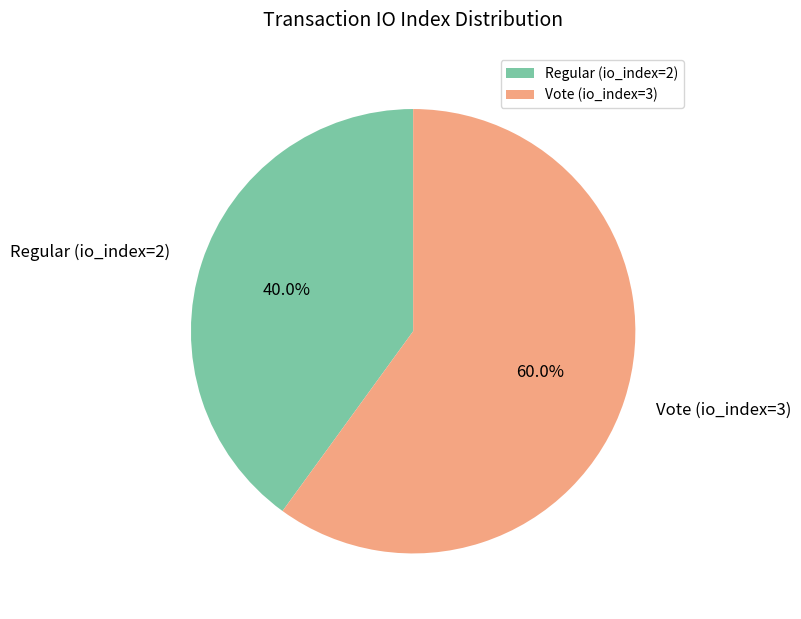

Between Regular (io_index=2) and Vote (io_index=3), which is larger?

Vote (io_index=3)